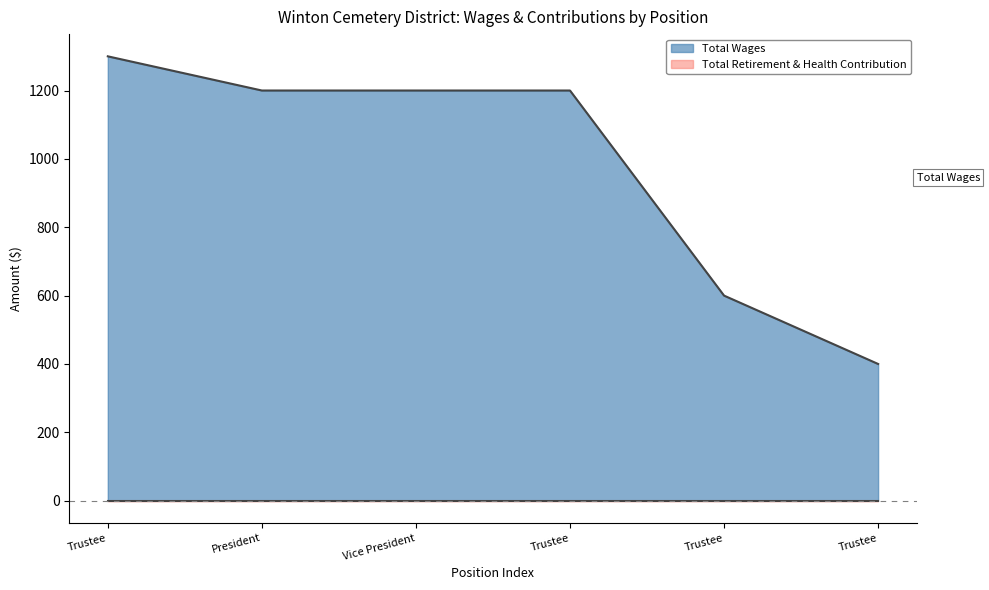

Where is the data nearest to the value 850?

Trustee